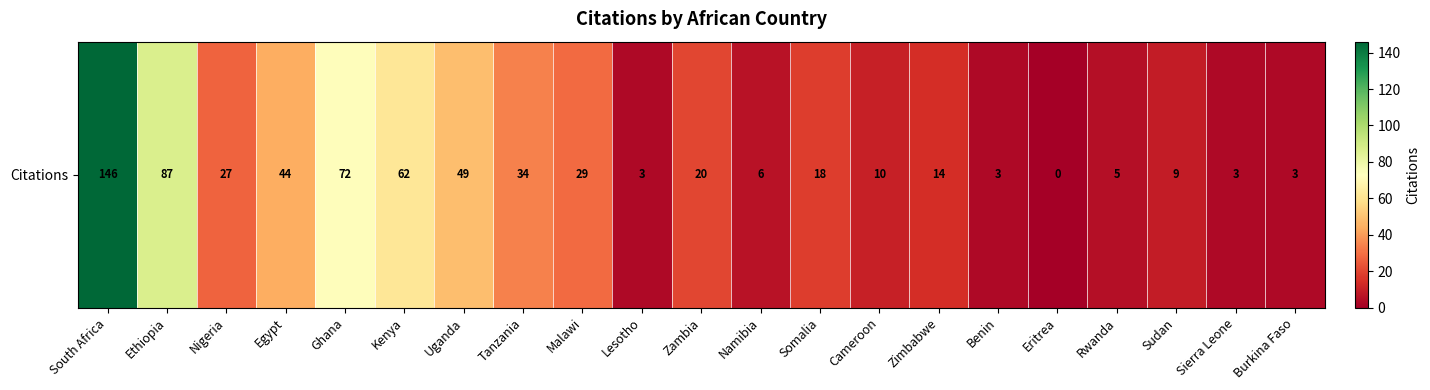

Reading left to right, list all the values displayed in this chart.

146	87	27	44	72	62	49	34	29	3	20	6	18	10	14	3	0	5	9	3	3